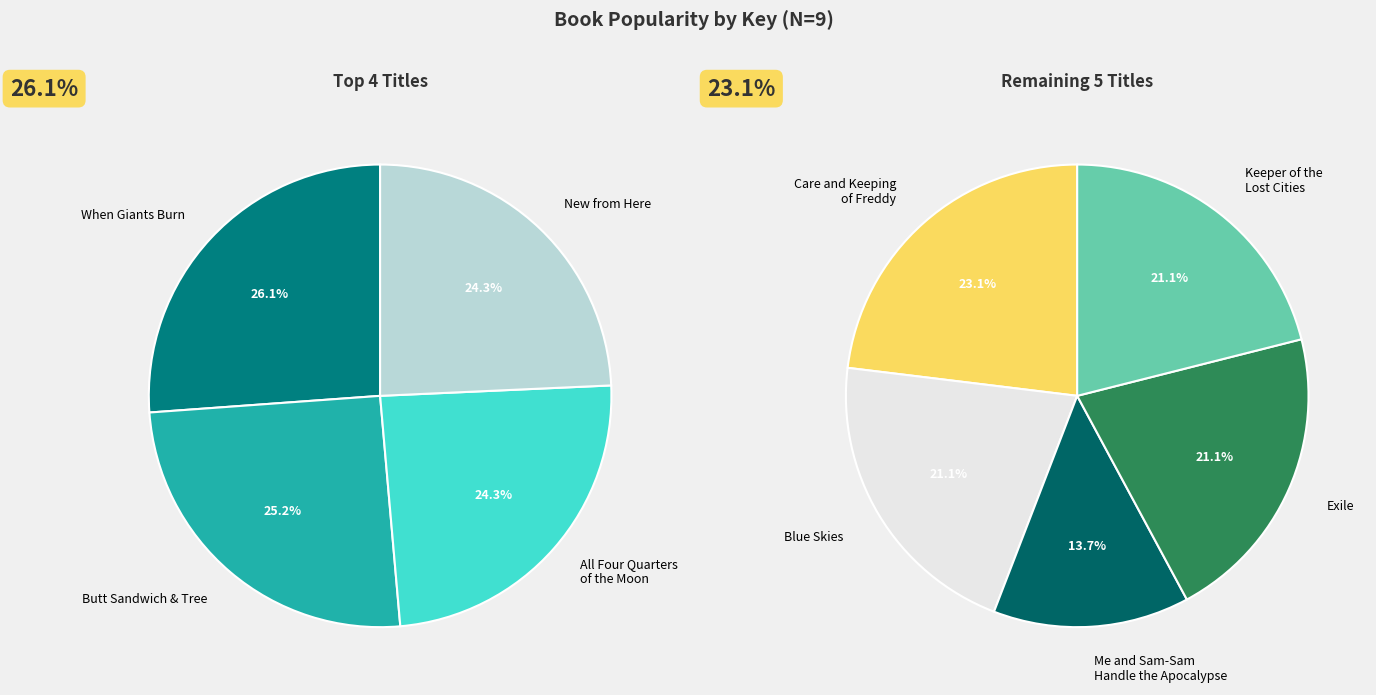

Rank the categories by value from lowest to highest.

Me and Sam-Sam
Handle the Apocalypse, Keeper of the
Lost Cities, Exile, Blue Skies, Care and Keeping
of Freddy, New from Here, All Four Quarters
of the Moon, Butt Sandwich & Tree, When Giants Burn